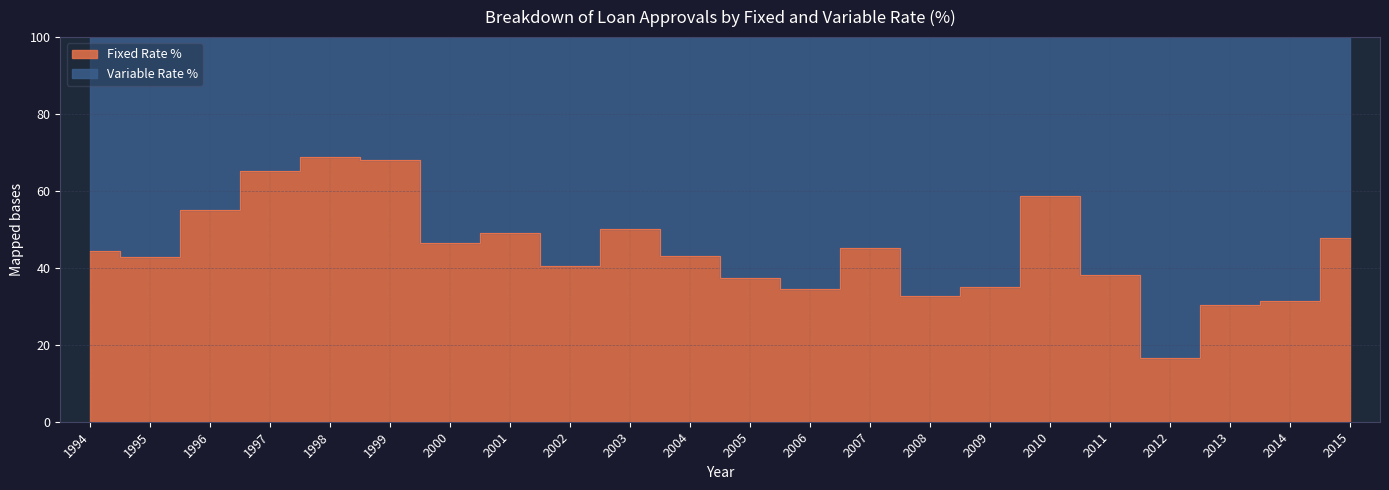

What is the difference between the maximum and second lowest values?

38.5